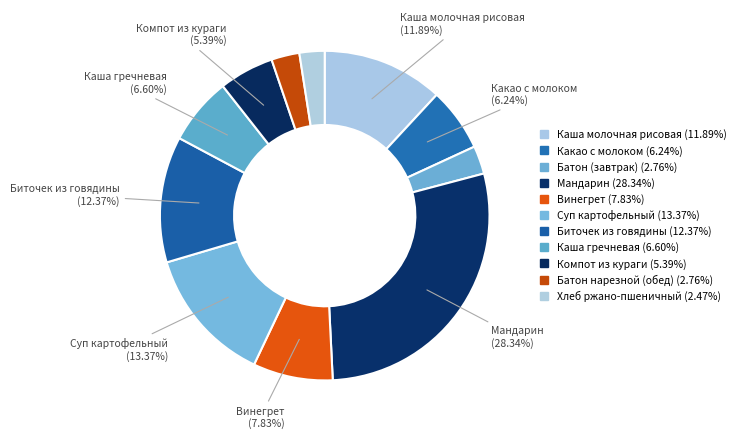

How many segments does this pie chart have?

11